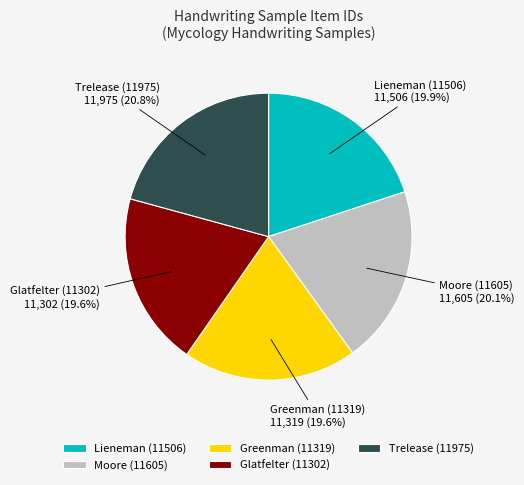

The Moore (11605) slice represents 20% of the pie. True or false?

True